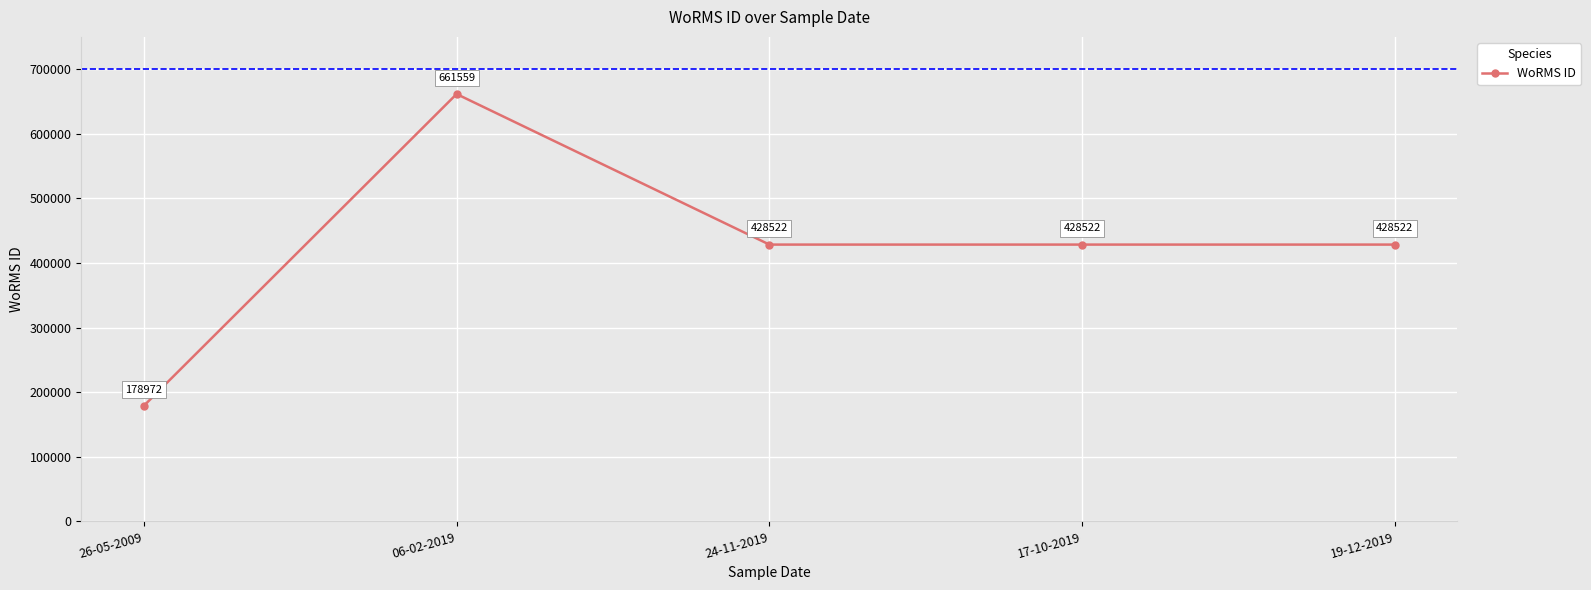

Reading right to left, what are all the values shown in this chart?

19-12-2019=428522	17-10-2019=428522	24-11-2019=428522	06-02-2019=661559	26-05-2009=178972